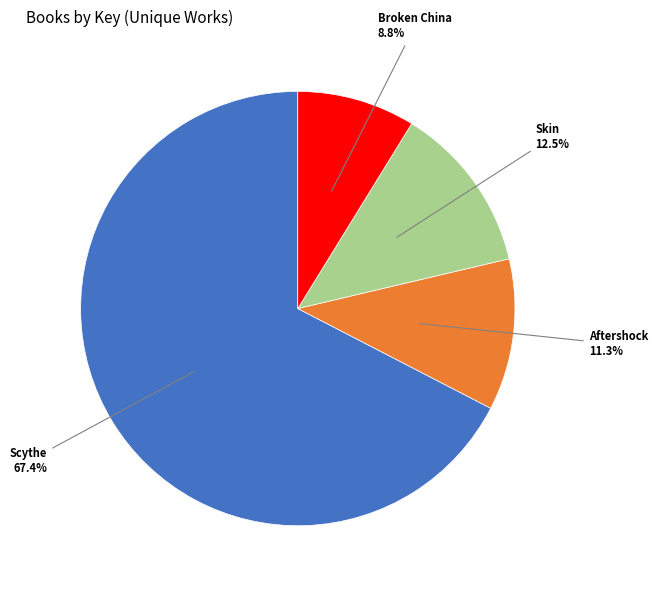

What portion of the pie excludes Scythe?

32.6%